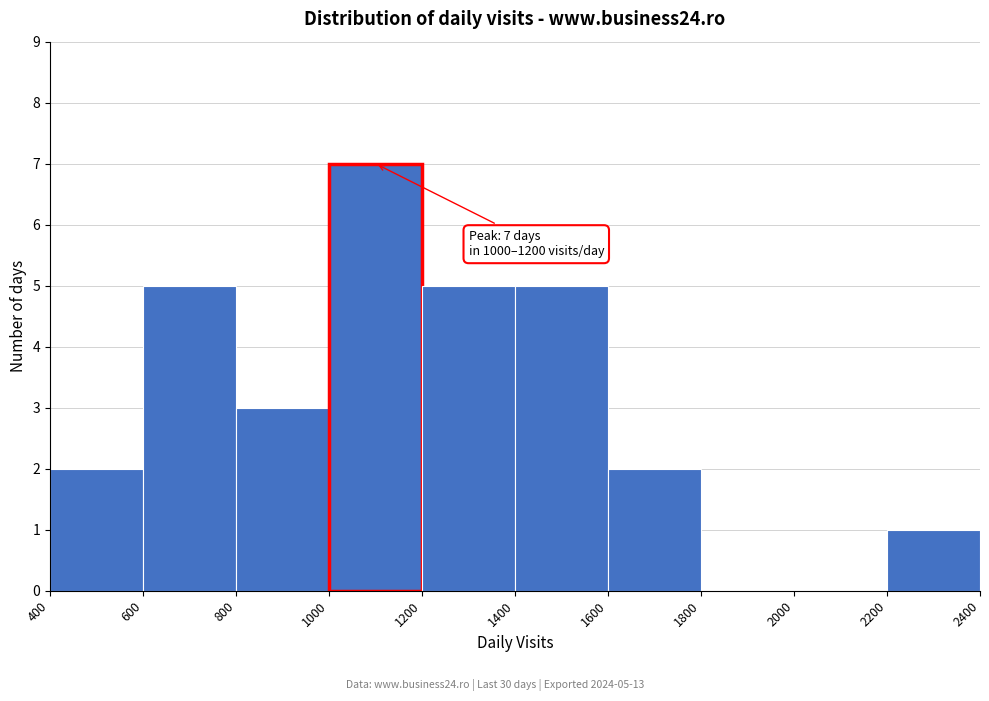

Over which range of the x-axis is the bar tallest?

1000 to 1200